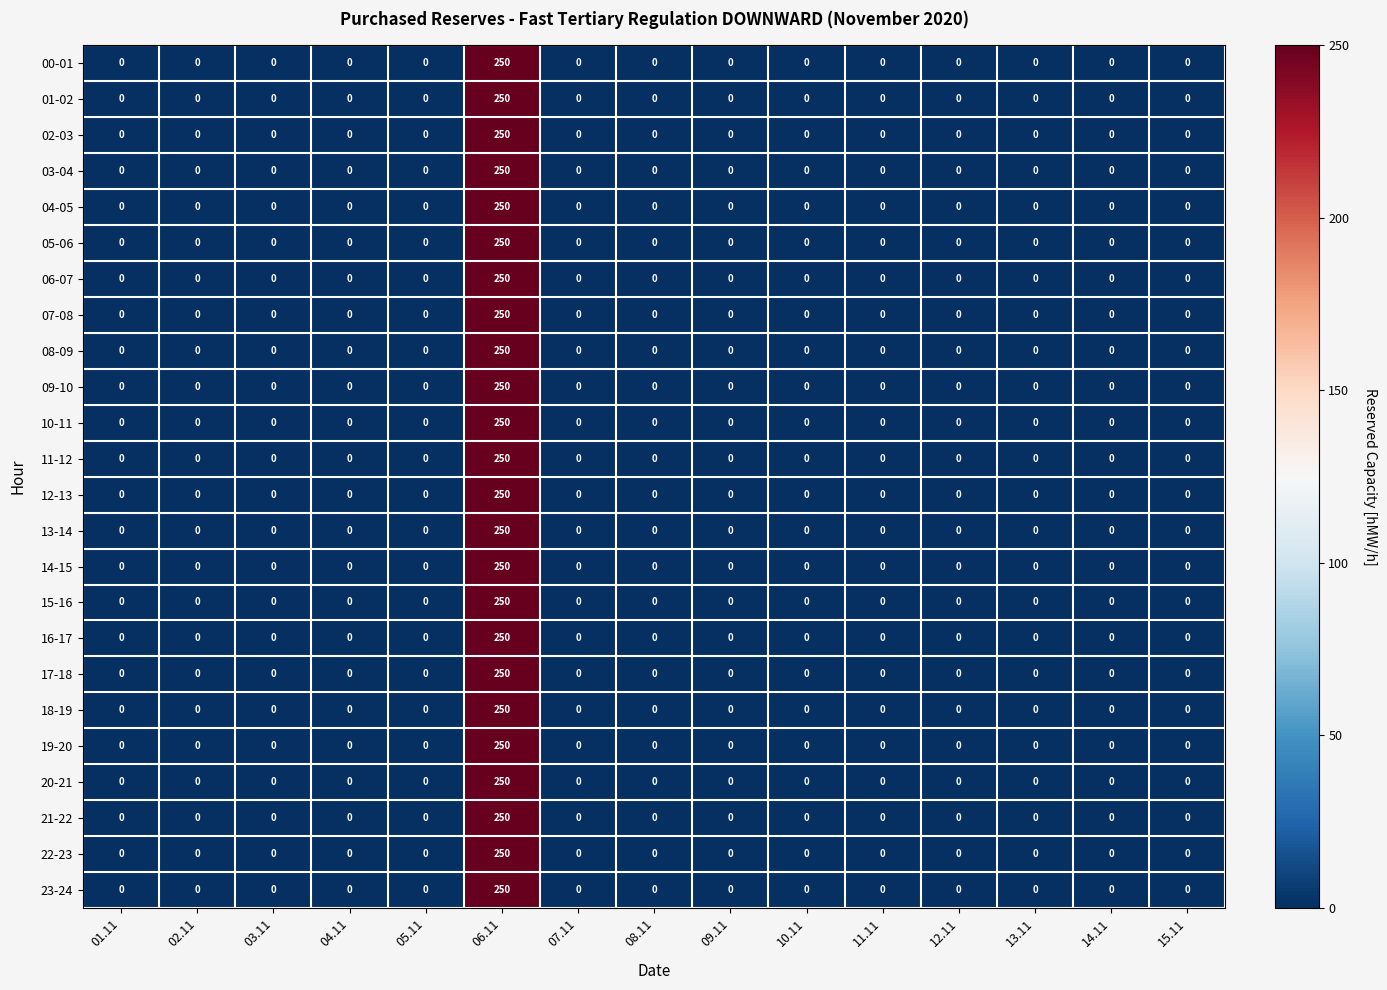

At which category is the sum across all series the highest?

06.11